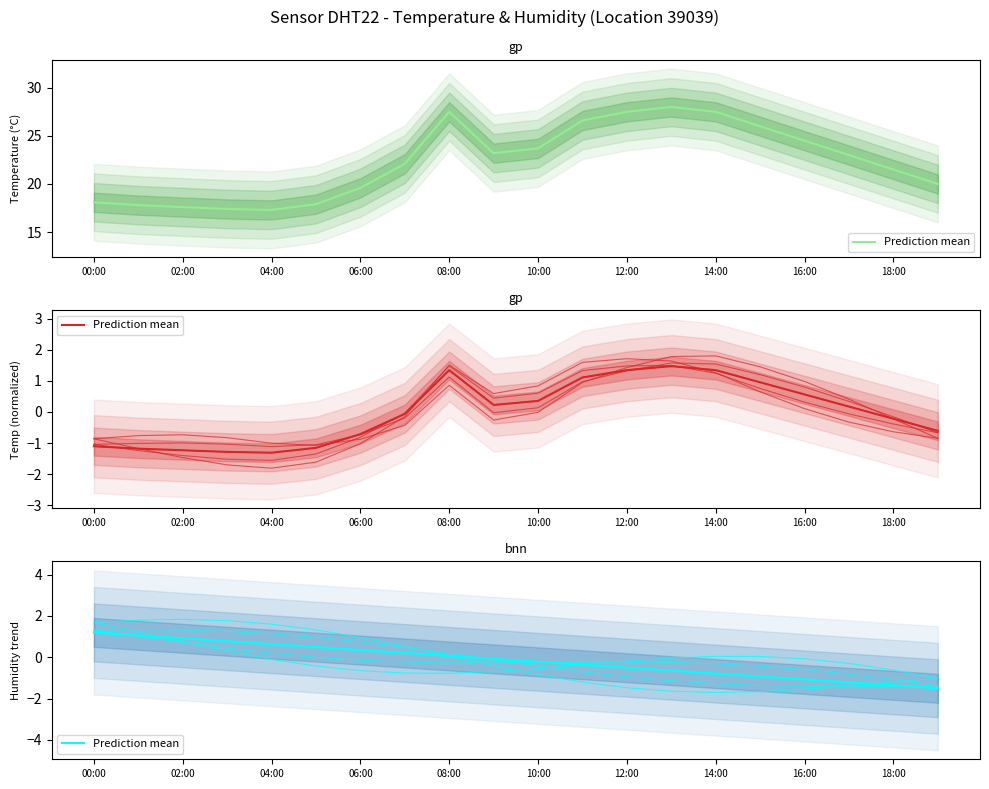

At which label is the value closest to 0?

08:00